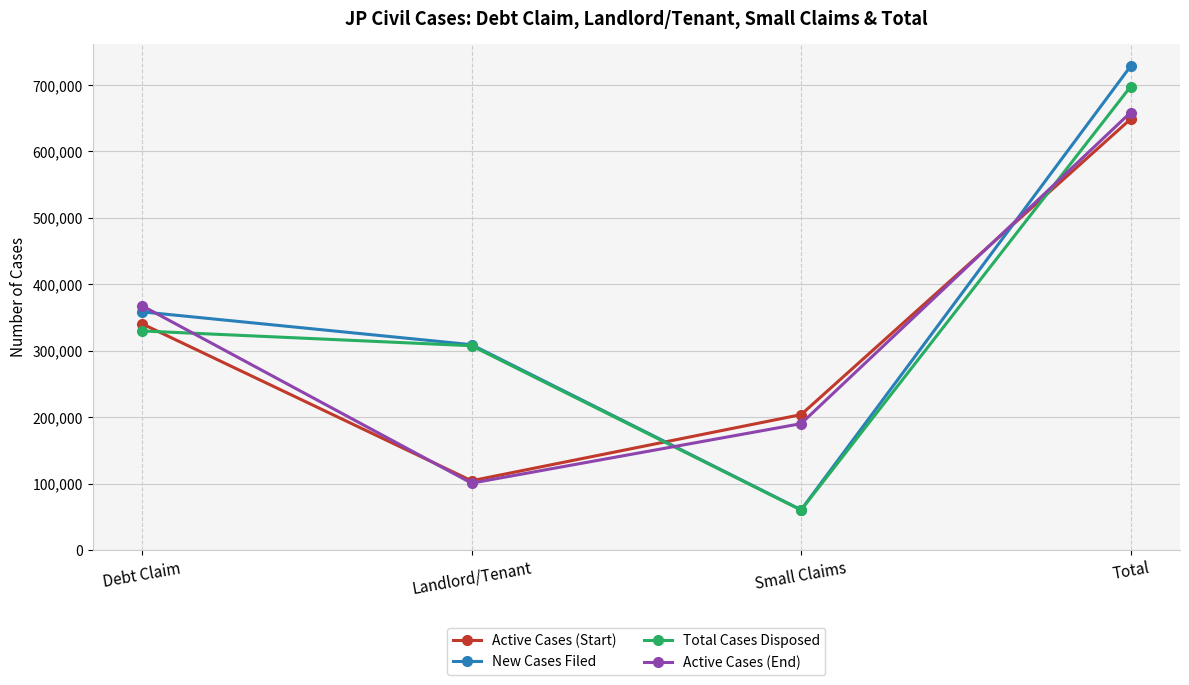

True or false: Active Cases (End) has a value of 145271 at Landlord/Tenant.

False